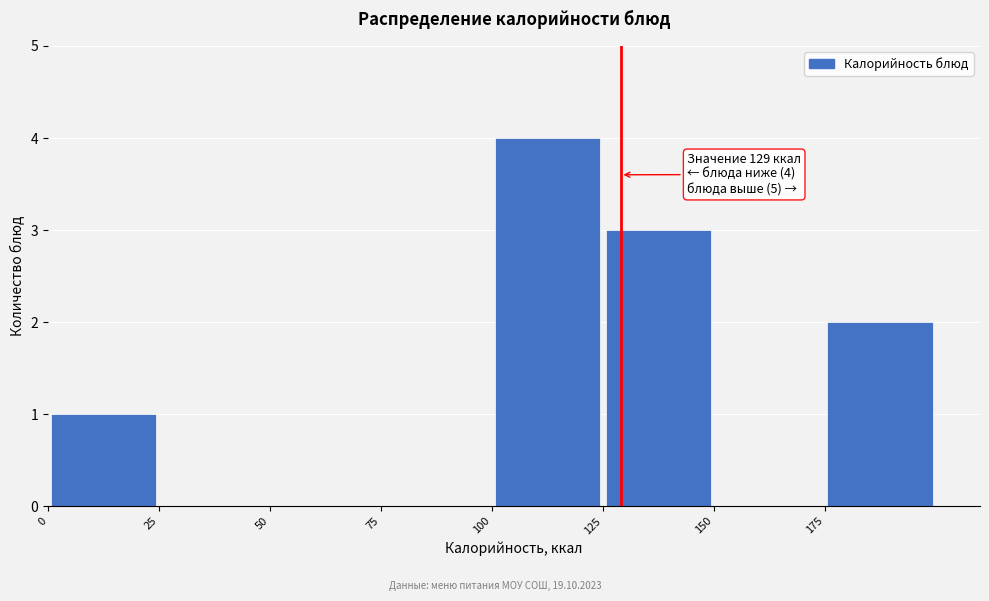

Over which range of the x-axis is the bar tallest?

100 to 125